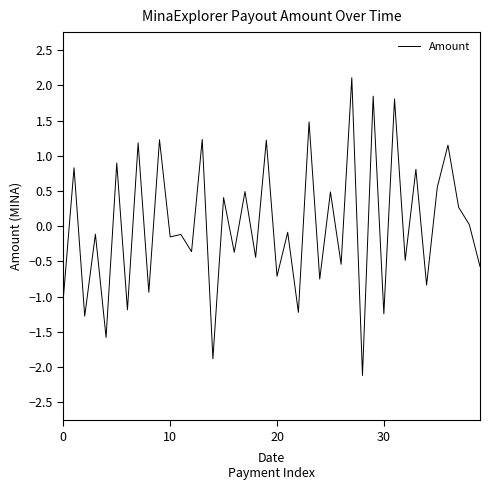

What is the difference between the maximum and minimum values?

4.2